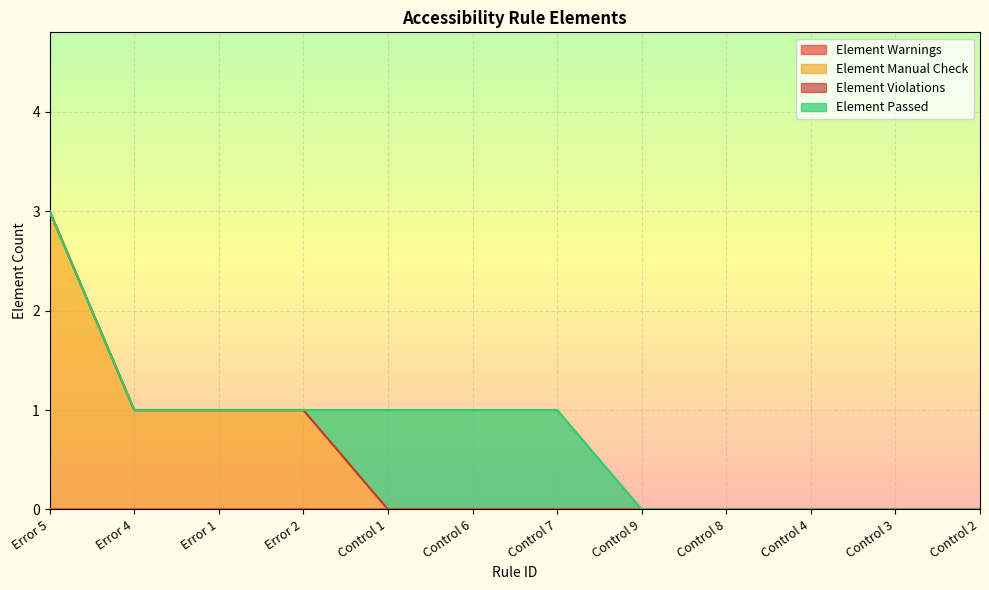

True or false: Element Violations and Element Passed intersect in this chart.

False